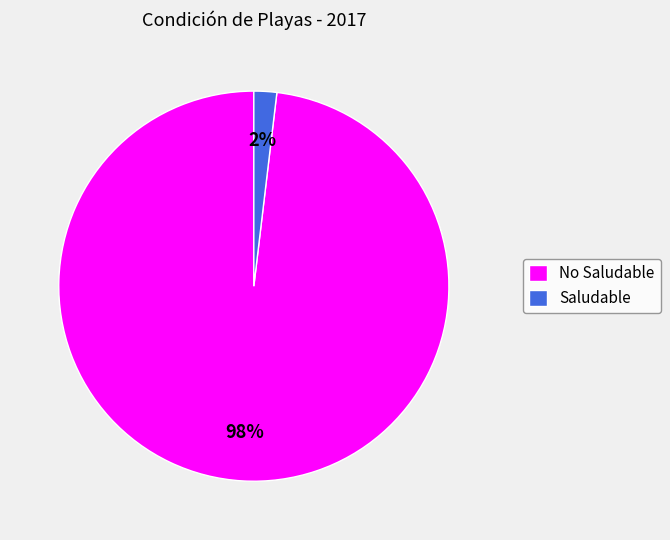

Do Saludable and No Saludable together represent more than half of the pie?

Yes